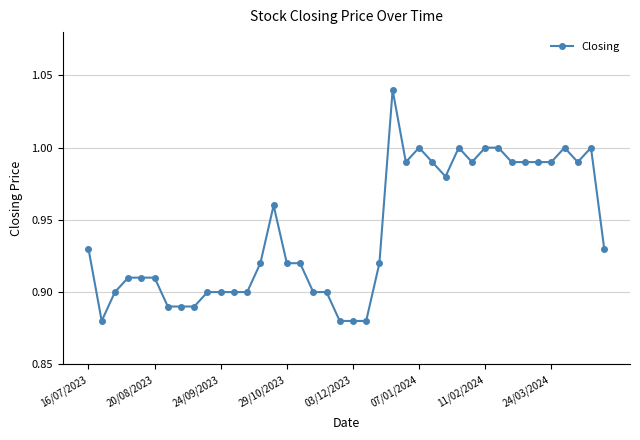

What is the smallest value displayed?

0.9